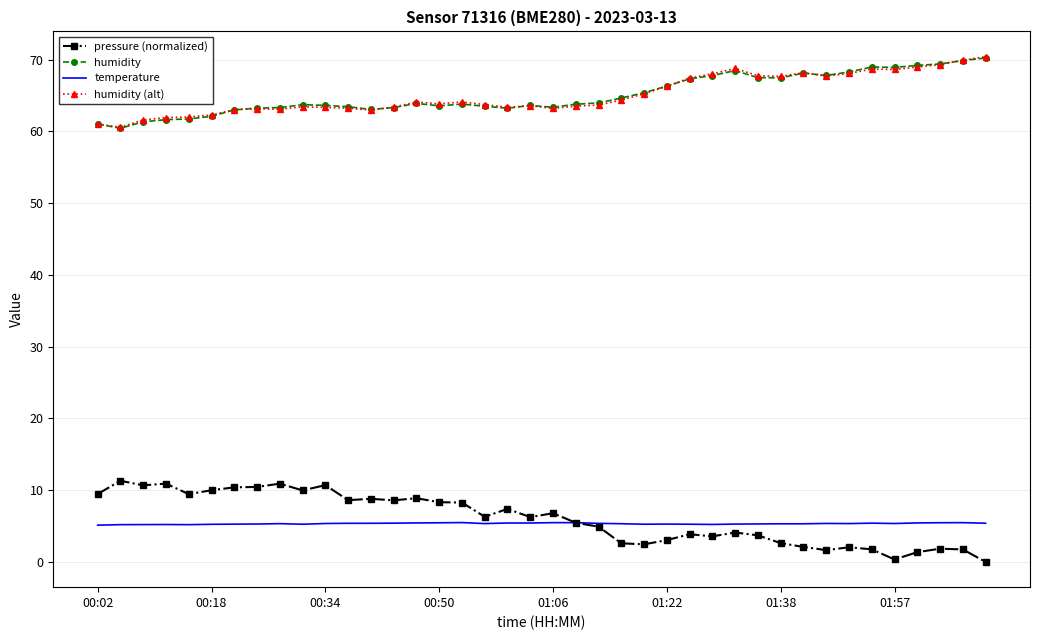

What is the maximum value for pressure (normalized)?

11.3